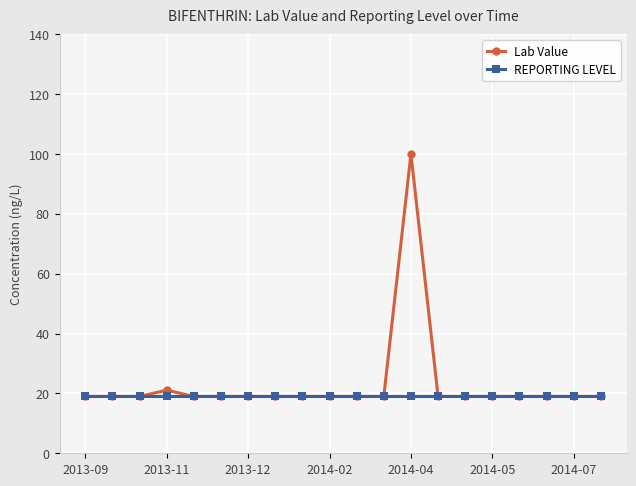

What are all the series names shown in the legend?

Lab Value, REPORTING LEVEL